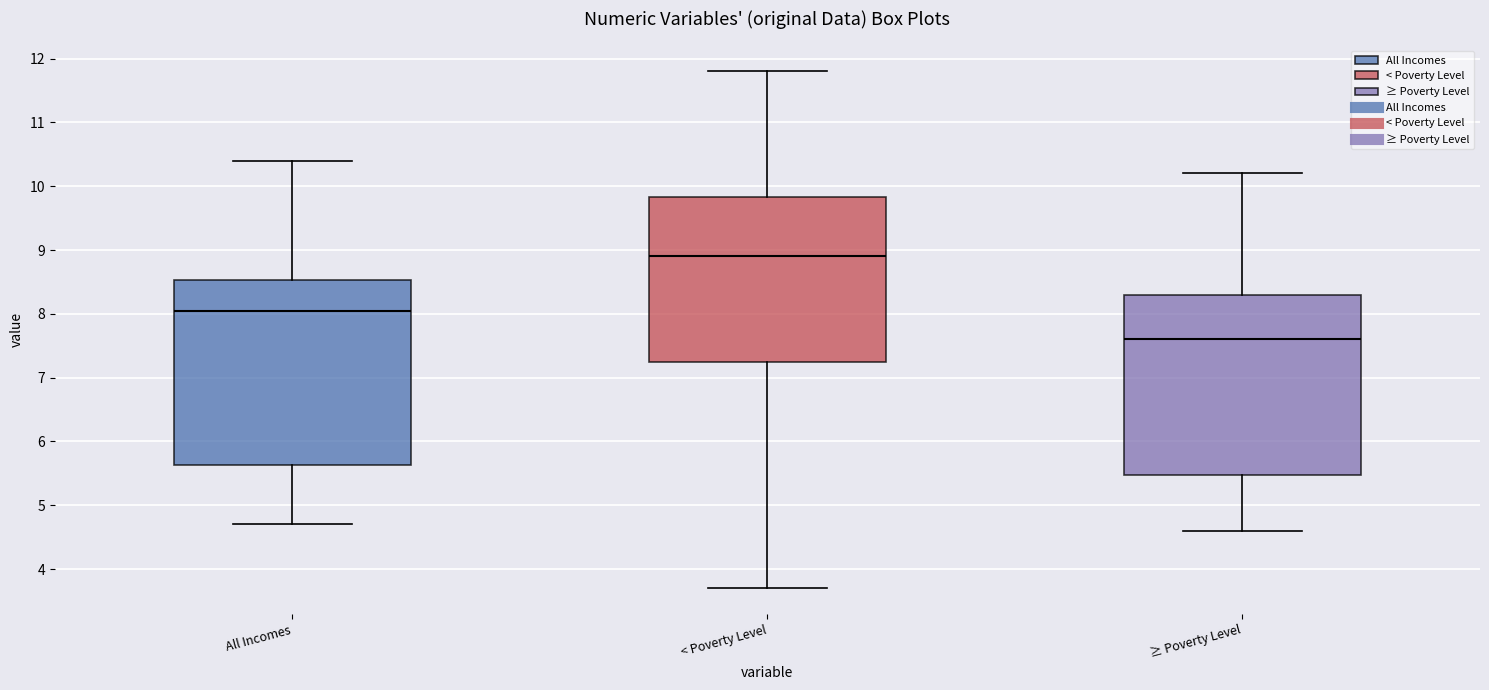

Reading left to right, read every box against the y-axis: the position of its median line, the range the box covers, and the ends of its whiskers. The values are not printed on the chart, so give them approximately, as read against the axis.

All Incomes: median 8.1, box 5.6 to 8.5, whiskers 4.7 to 10.4
< Poverty Level: median 8.9, box 7.3 to 9.8, whiskers 3.7 to 11.8
≥ Poverty Level: median 7.6, box 5.5 to 8.3, whiskers 4.6 to 10.2